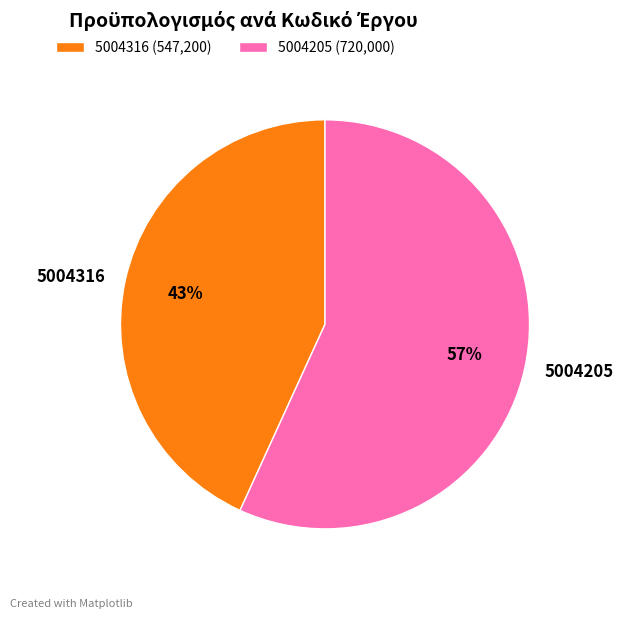

Which has a higher value, 5004205 or 5004316?

5004205